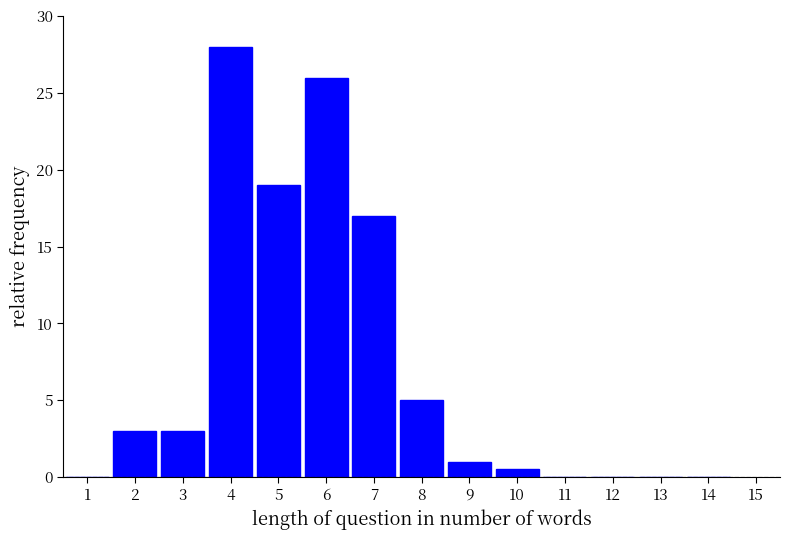

Reading right to left, list all the values displayed in this chart.

14=0.0	13=0.0	12=0.0	11=0.0	10=0.5	9=1.0	8=5.0	7=17.0	6=26.0	5=19.0	4=28.0	3=3.0	2=3.0	1=0.0